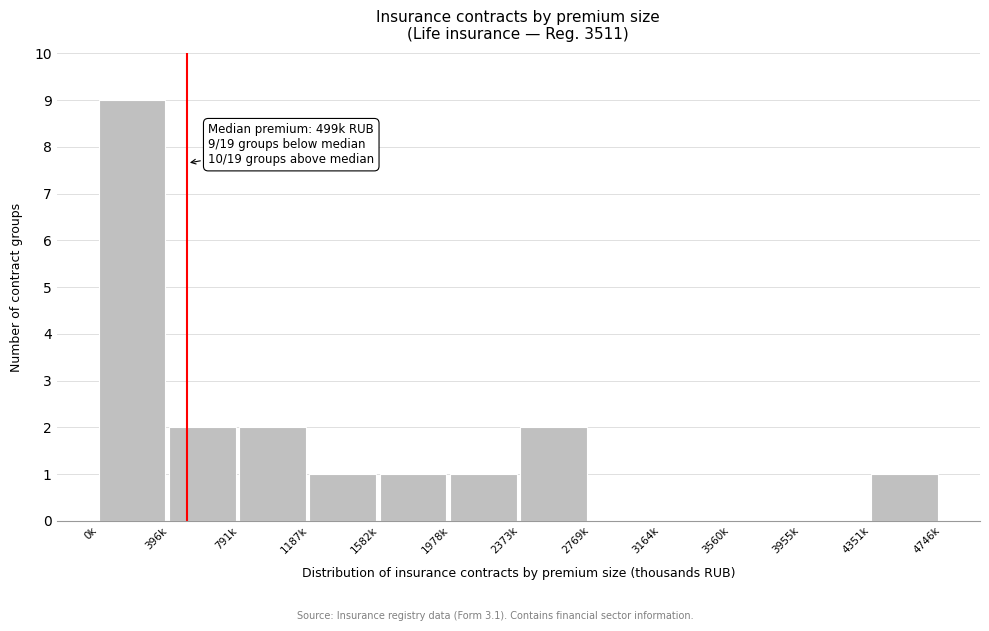

Reading right to left, what are all the values shown in this chart?

4351k=1	3955k=0	3560k=0	3164k=0	2769k=0	2373k=2	1978k=1	1582k=1	1187k=1	791k=2	396k=2	0k=9